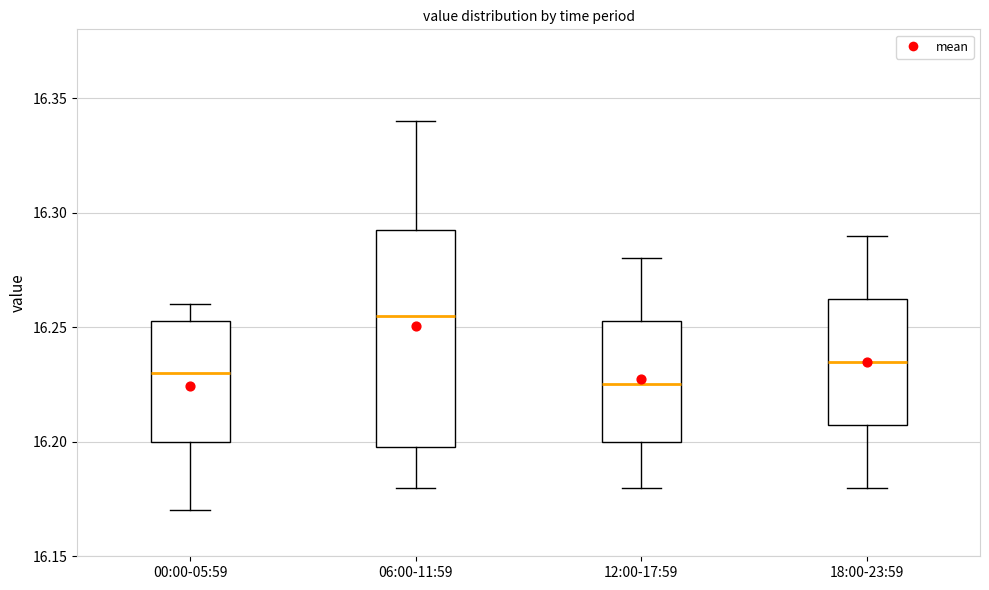

Where does the lower whisker of the box for 18:00-23:59 end on the y-axis? The values are not printed on the chart, so give them approximately, as read against the axis.

16.180